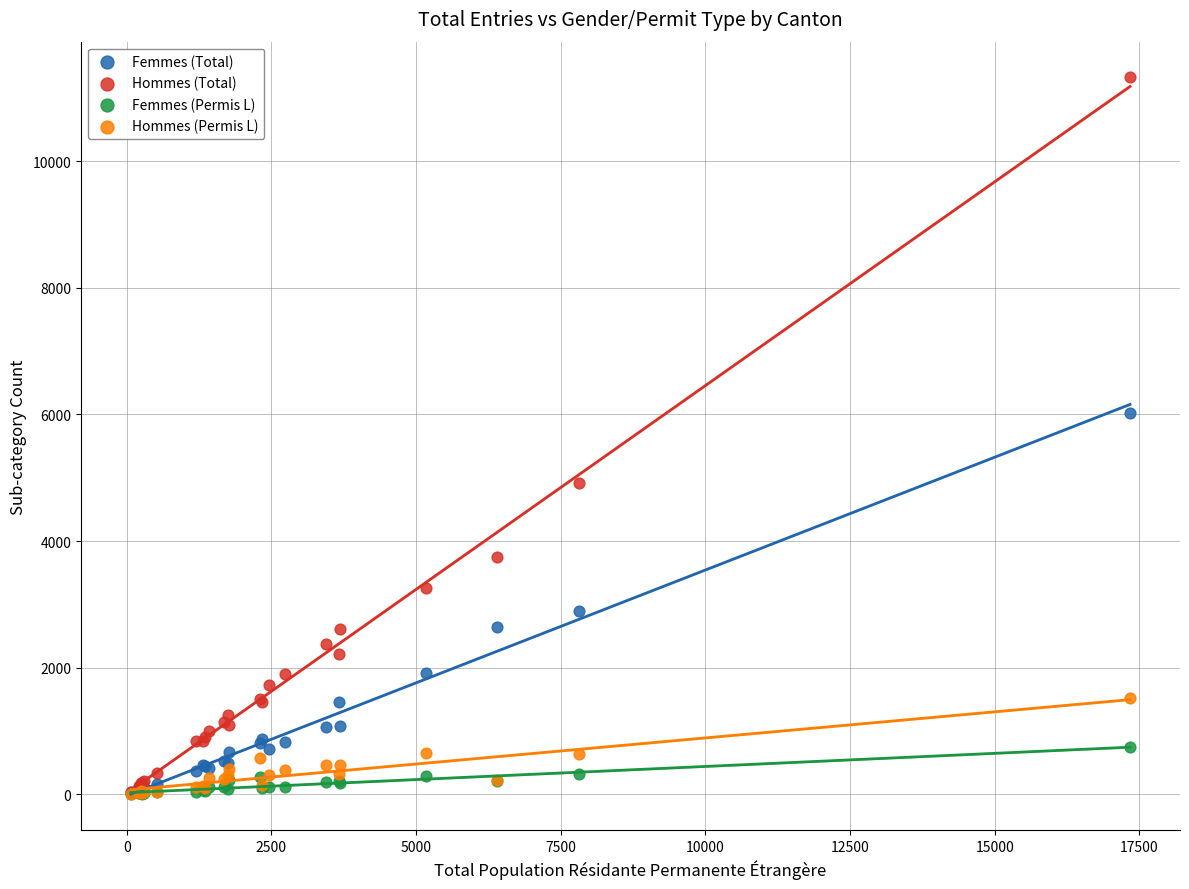

Across all series, what Y value is closest to 5664?

6018